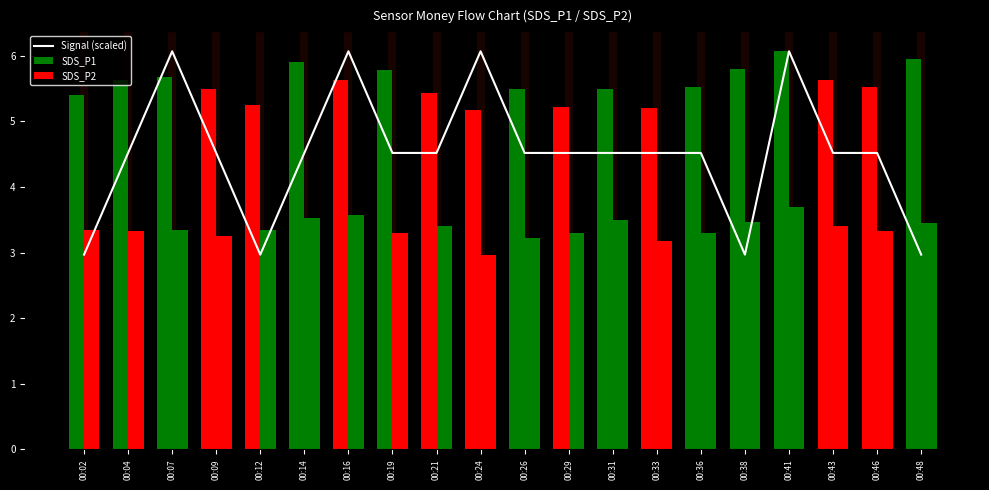

Which series has the largest range (max minus min)?

Signal (scaled)